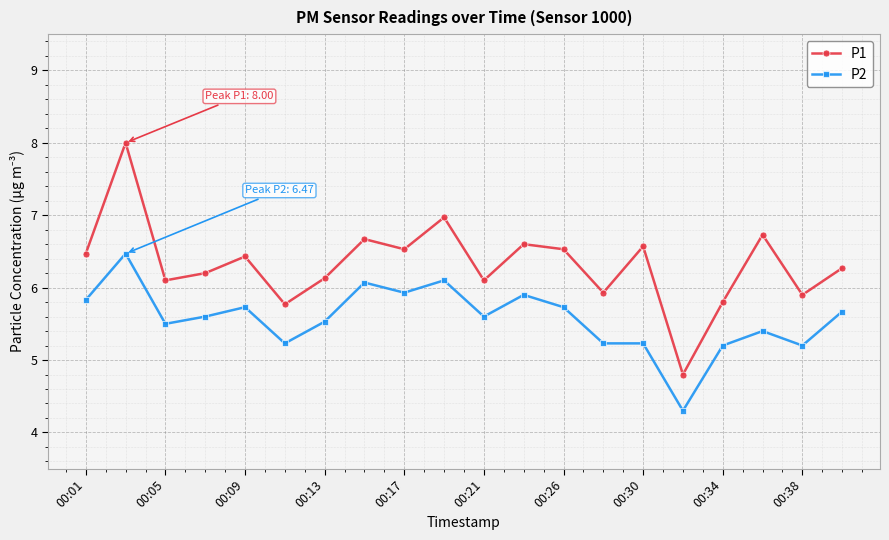

What is the value of the P1 point at the 14th from the left?

5.9